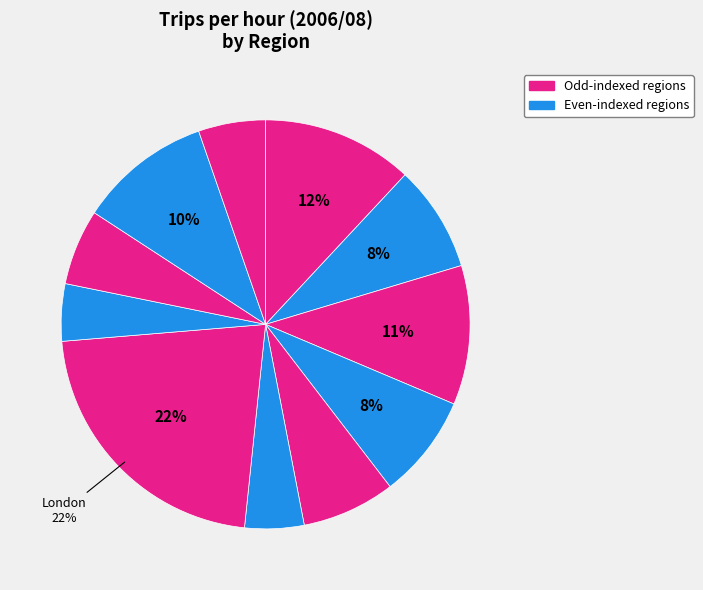

How many slices are in this pie chart?

11